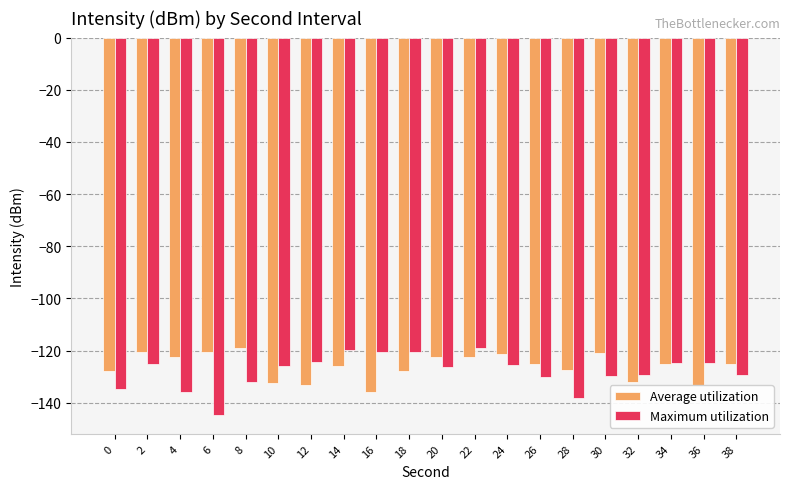

What is the sum of the Average utilization values at 24 and 30?

-242.5